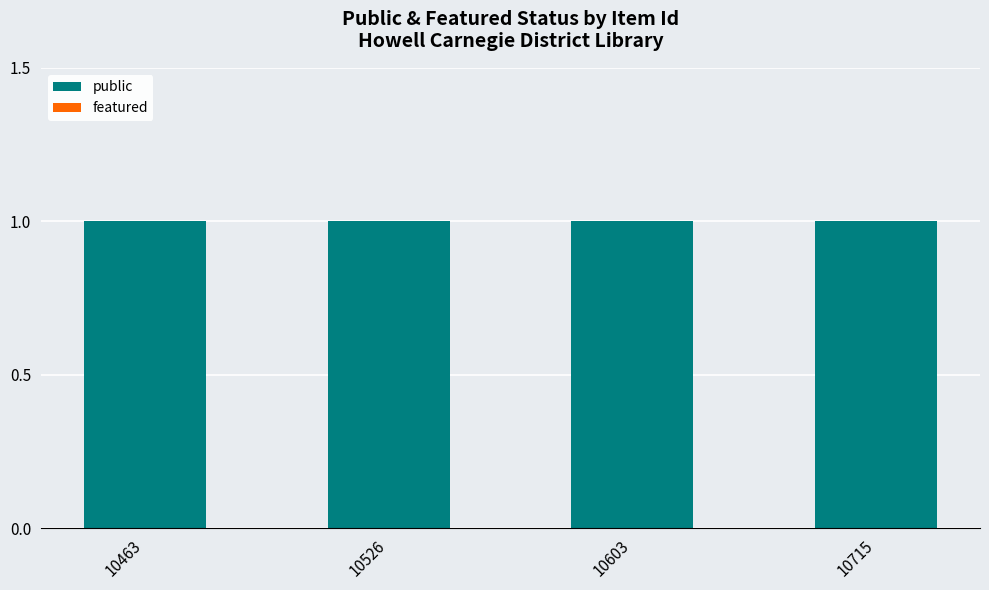

Which label corresponds to the largest value in the chart?

10463